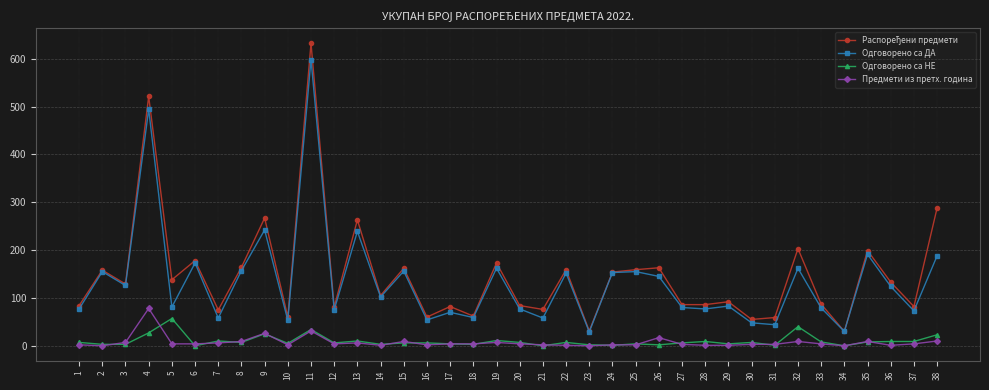

What is the maximum value for Предмети из претх. година?

78